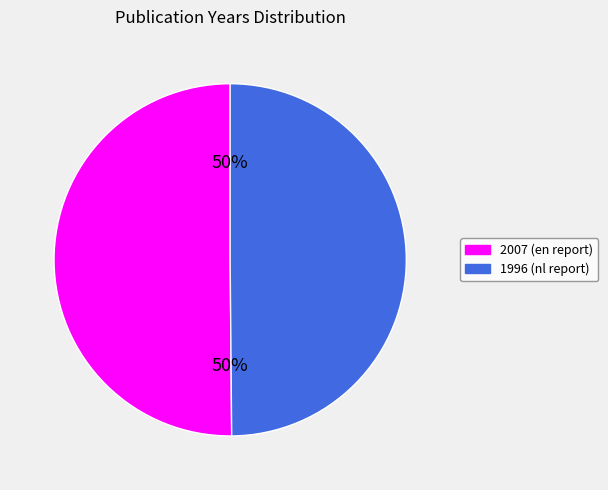

Approximately how many times larger is the value at 2007 (en report) compared to 1996 (nl report)?

1.0